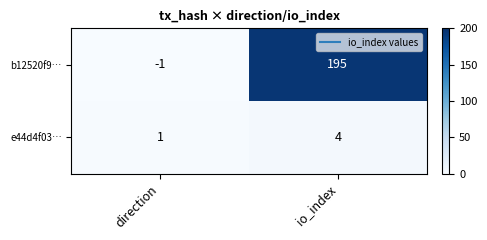

Where is e44d4f03… nearest to the value 2?

direction